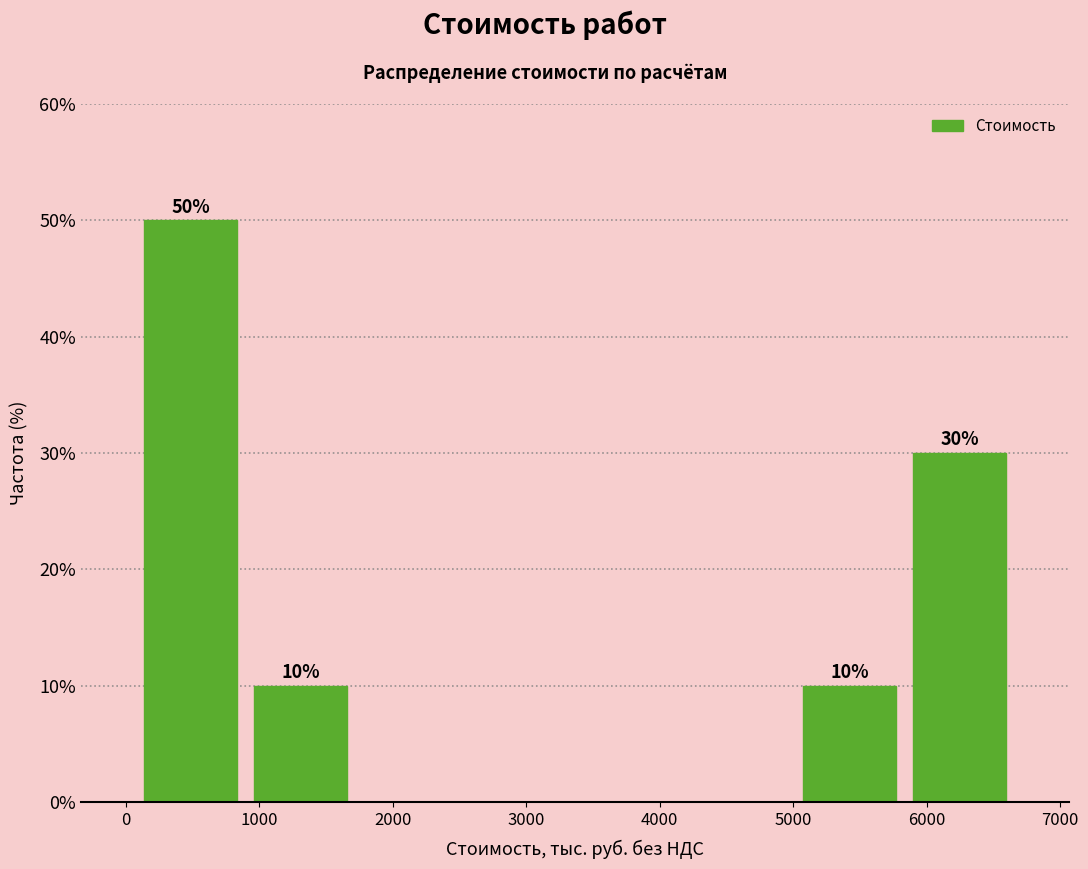

Which range on the x-axis has the tallest bar?

100 to 900